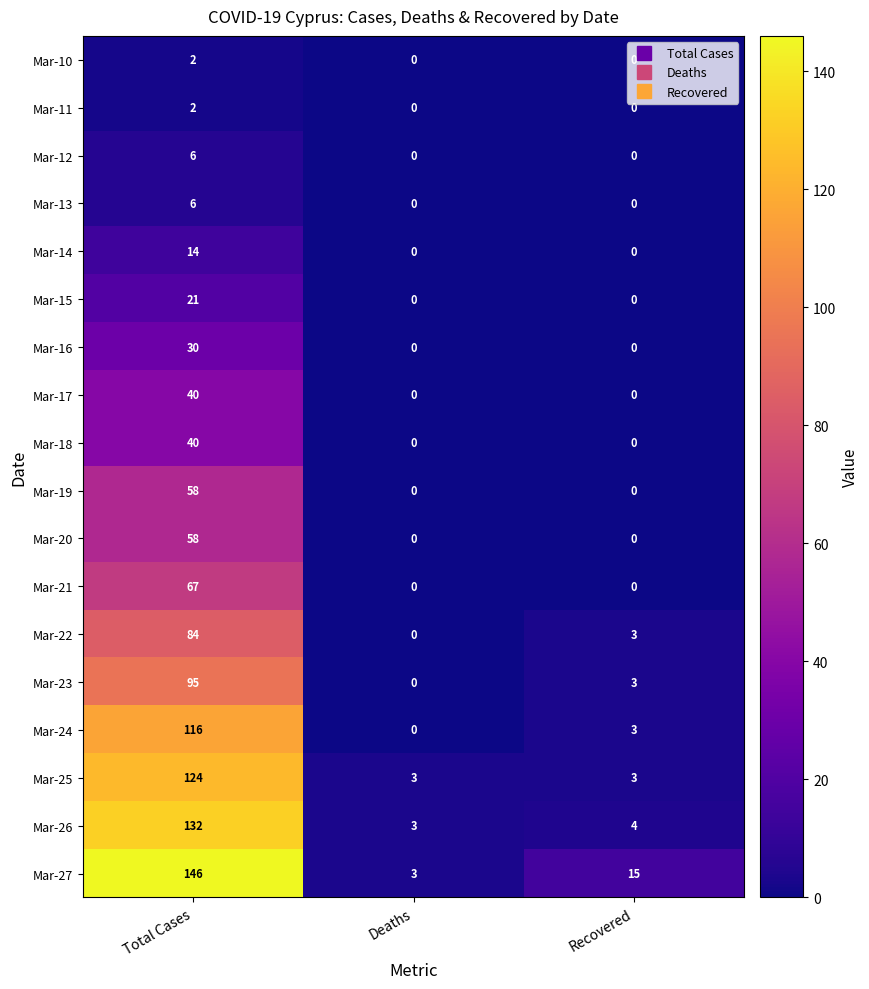

Which series has the widest spread of values?

Mar-27